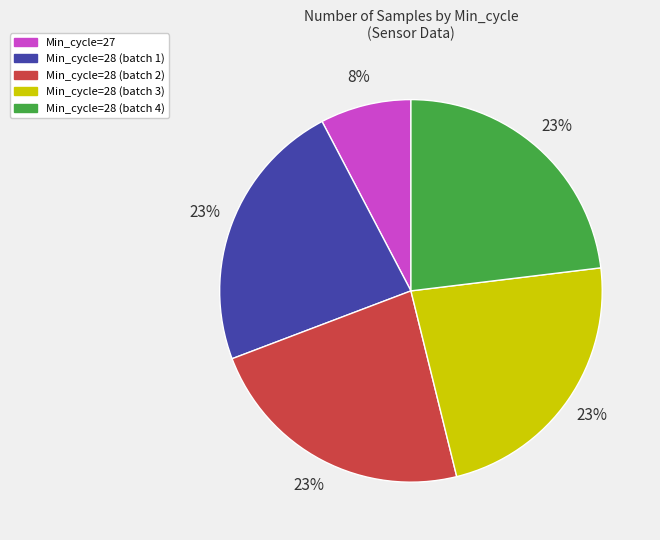

To the nearest percent, what is the difference between the largest and smallest slice percentages?

15%